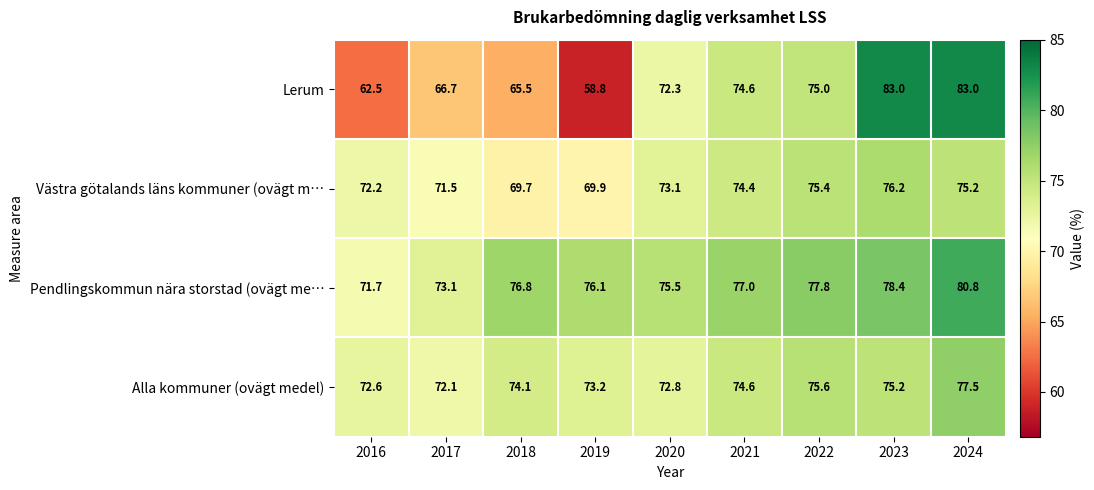

At which category does the chart reach its minimum across all series?

2019